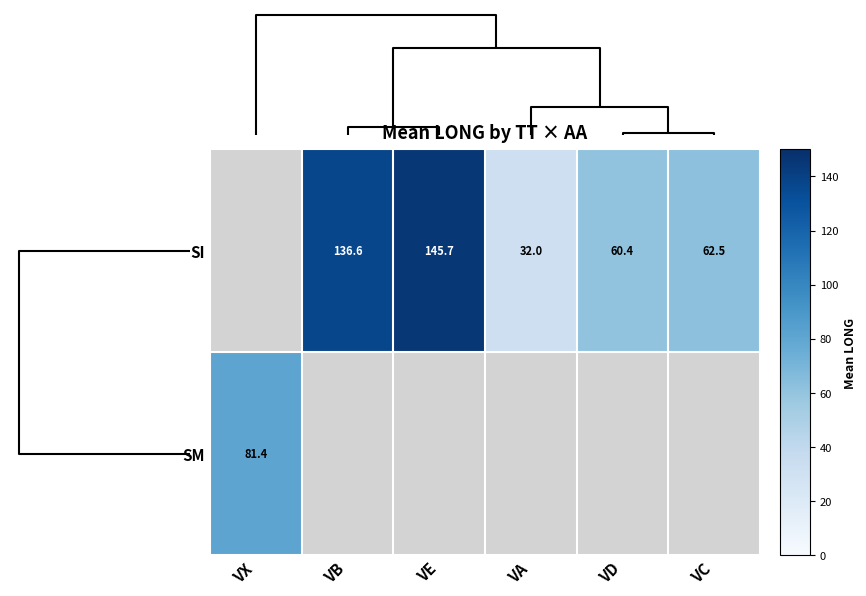

What value does the SI series have at VD?

60.4